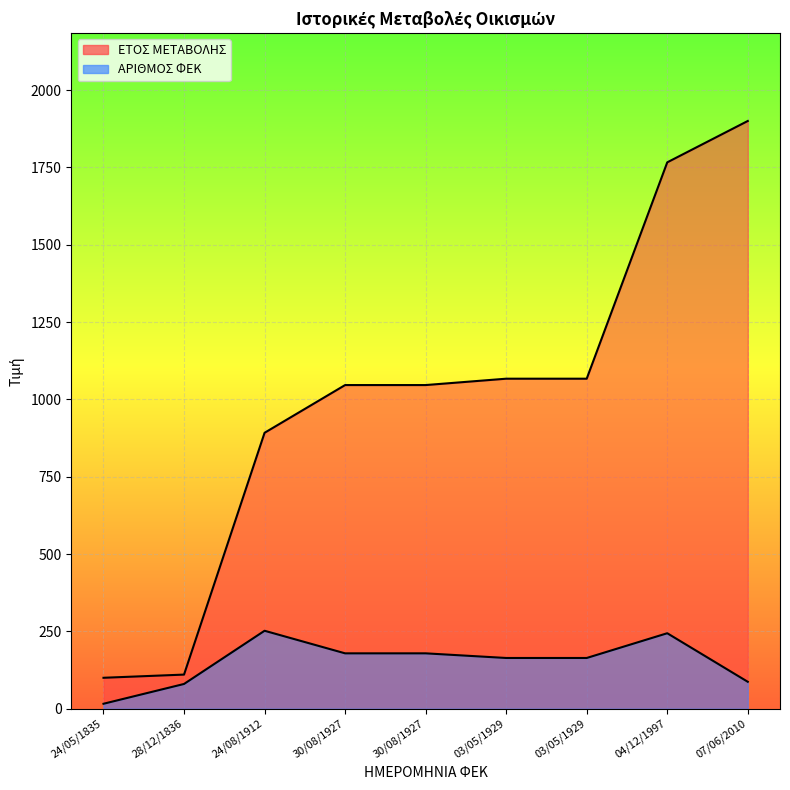

What is the difference between the maximum and second lowest values in the ΕΤΟΣ ΜΕΤΑΒΟΛΗΣ series?

1789.7